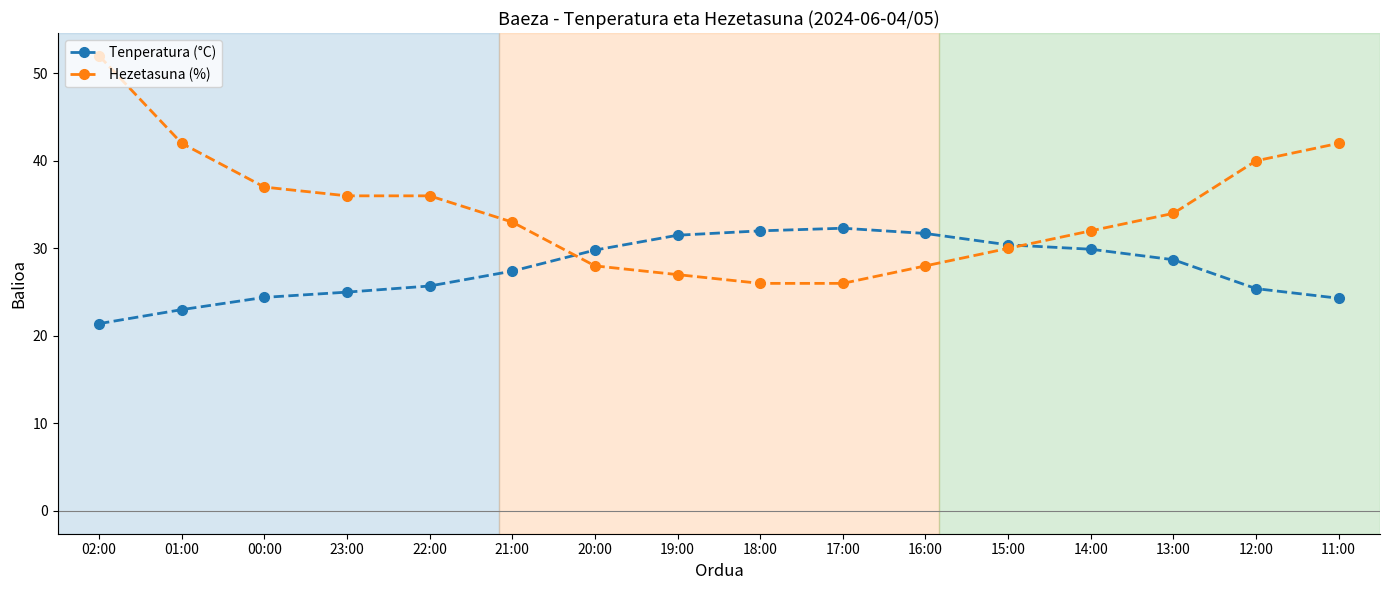

What is the difference between the maximum and minimum values in the Tenperatura (°C) series?

10.9